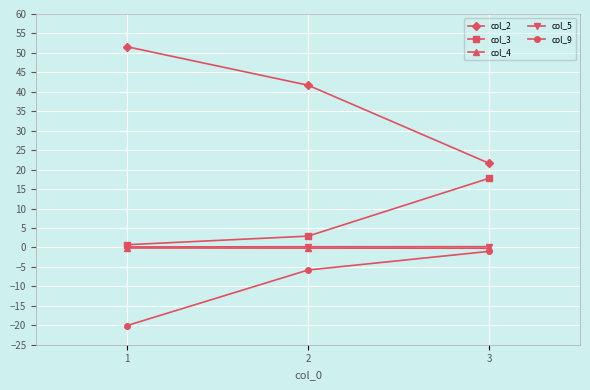

How many data points does each series have?

3